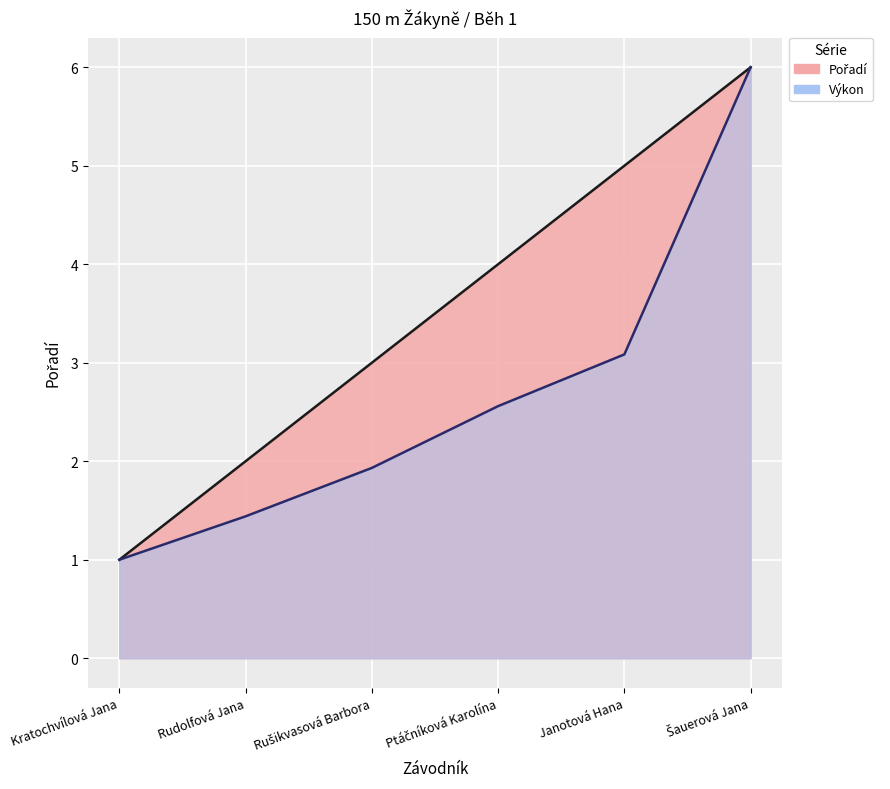

The value of Výkon at Janotová Hana is 1.7. True or false?

False